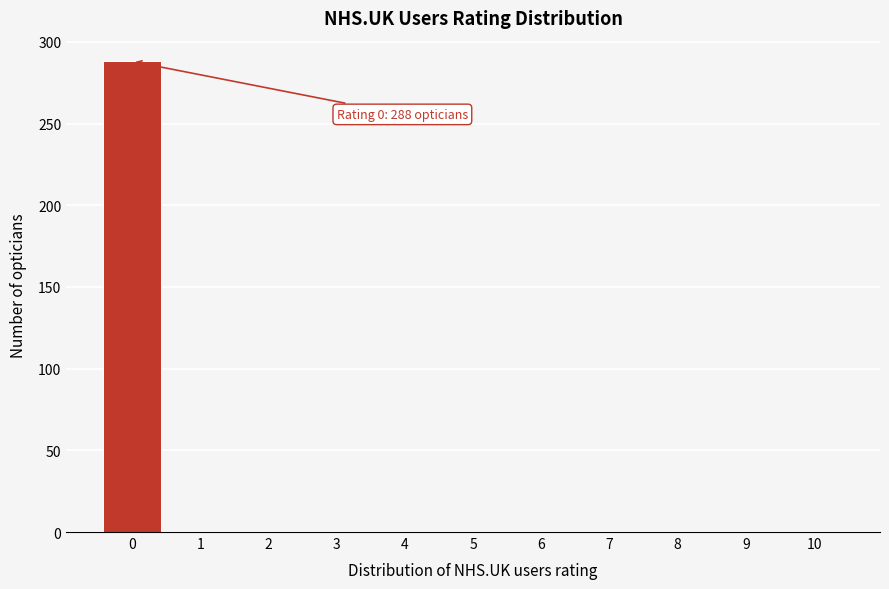

Reading left to right, list all the values displayed in this chart.

0=288	1=0	2=0	3=0	4=0	5=0	6=0	7=0	8=0	9=0	10=0